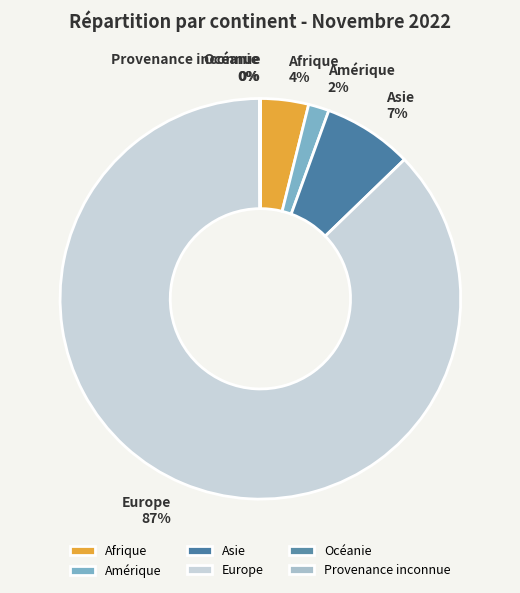

Is it true that Europe is 94% of the pie?

False